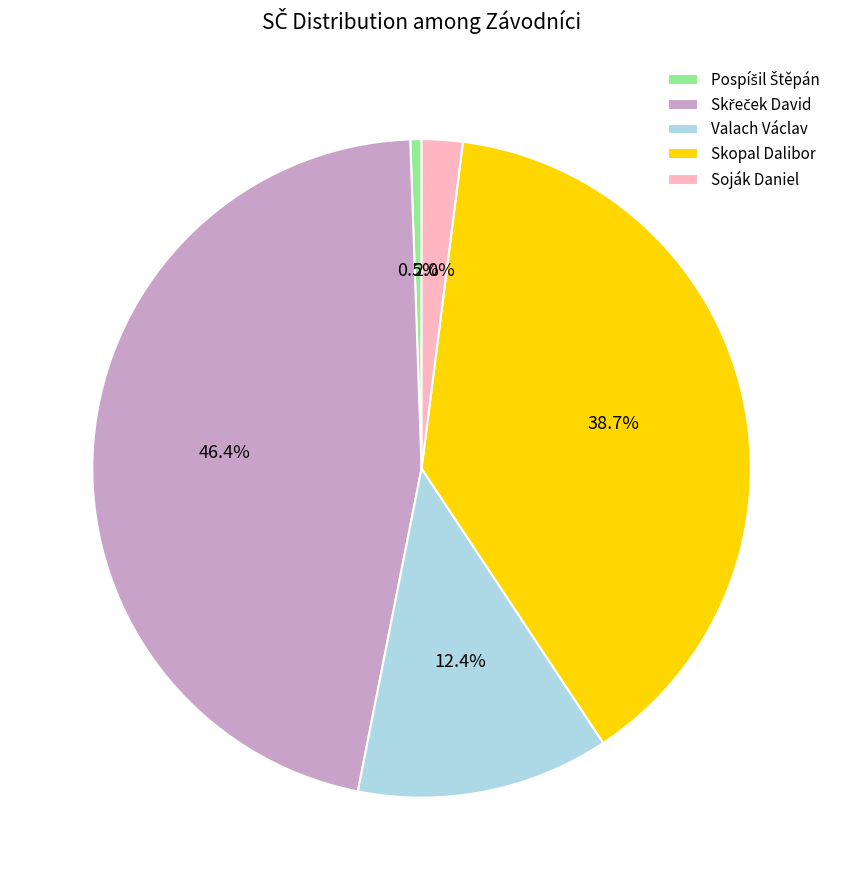

Which has a higher value, Soják Daniel or Valach Václav?

Valach Václav